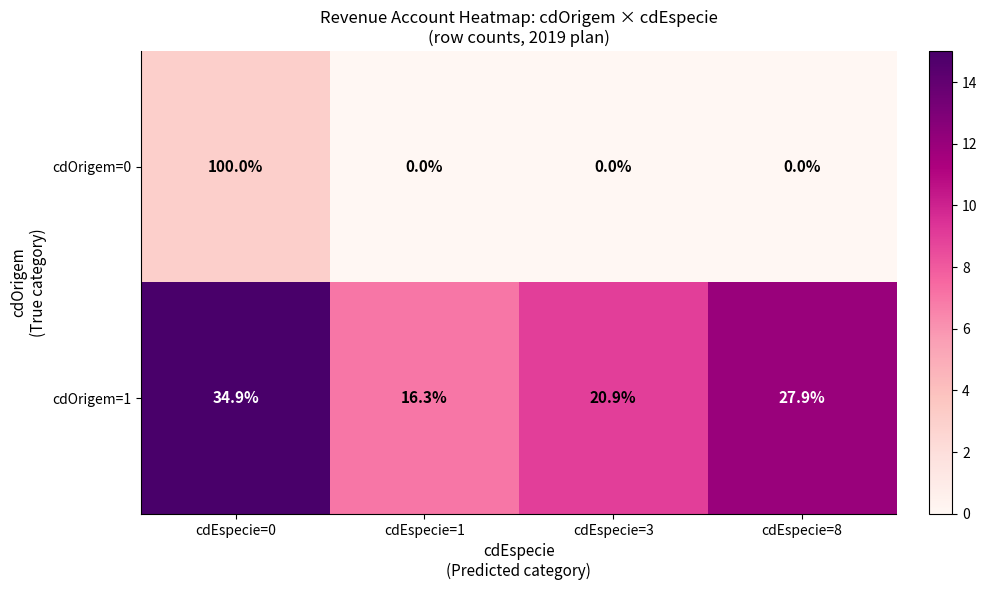

Reading left to right, list all the values displayed in this chart.

cdOrigem=0: 100.0	0.0	0.0	0.0
cdOrigem=1: 34.9	16.3	20.9	27.9